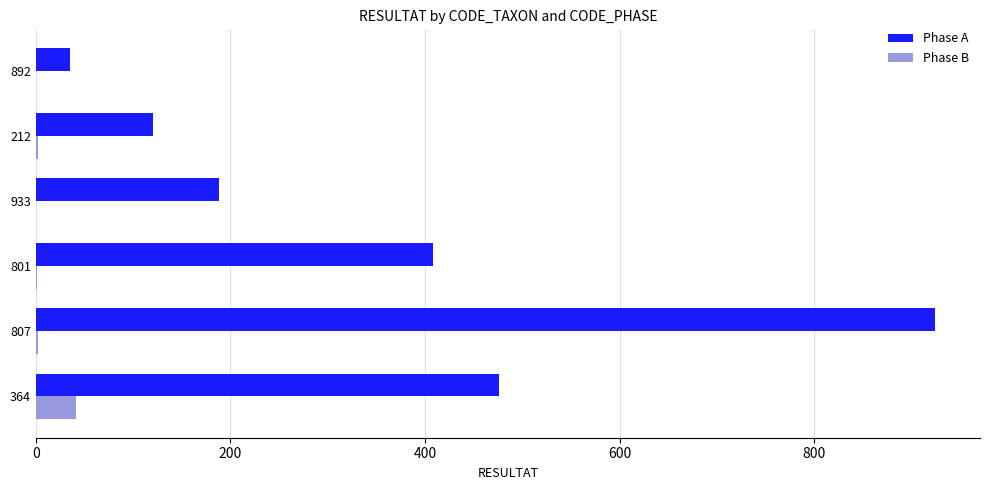

What are all the series names shown in the legend?

Phase A, Phase B